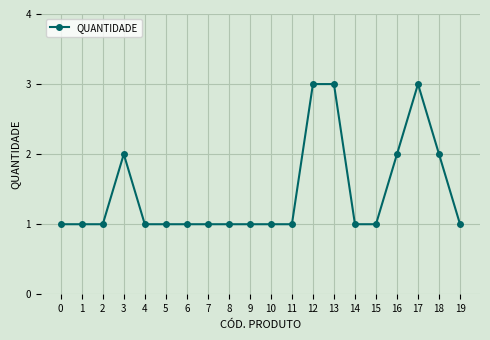

Reading right to left, what are all the values shown in this chart?

19=1	18=2	17=3	16=2	15=1	14=1	13=3	12=3	11=1	10=1	9=1	8=1	7=1	6=1	5=1	4=1	3=2	2=1	1=1	0=1